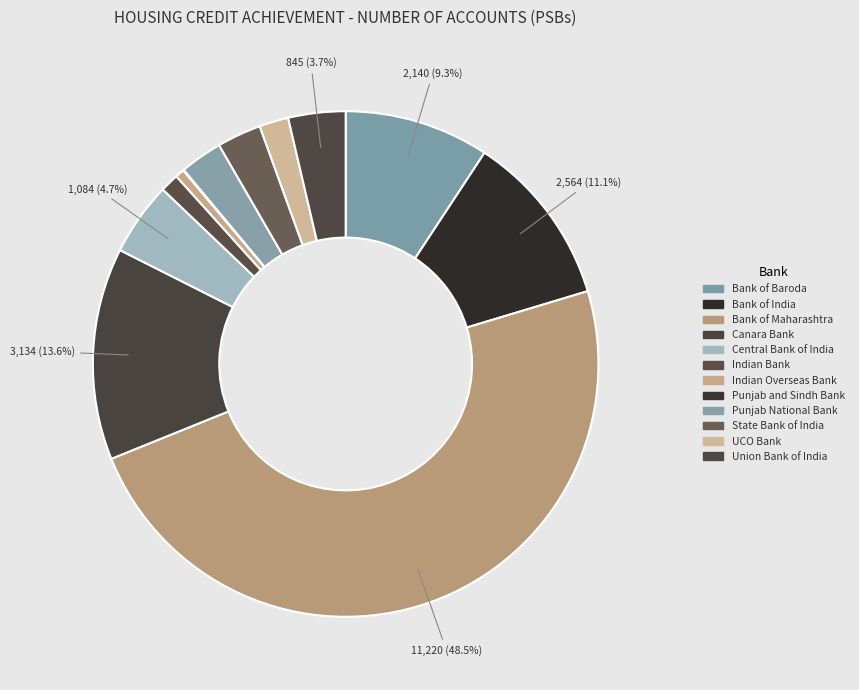

True or false: Central Bank of India accounts for 5% of the total.

True